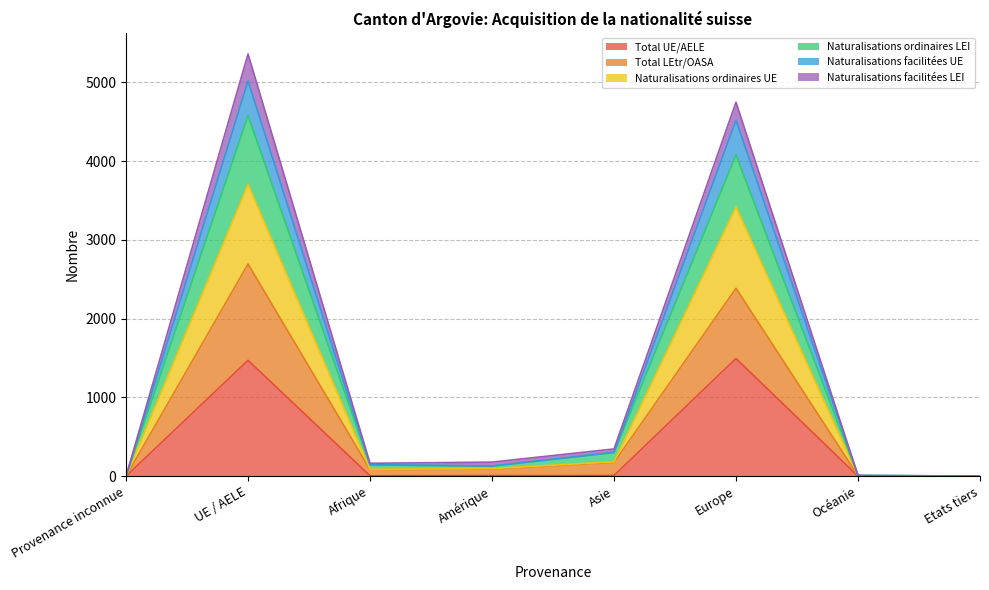

At which label is Naturalisations ordinaires UE closest to 1852?

Europe